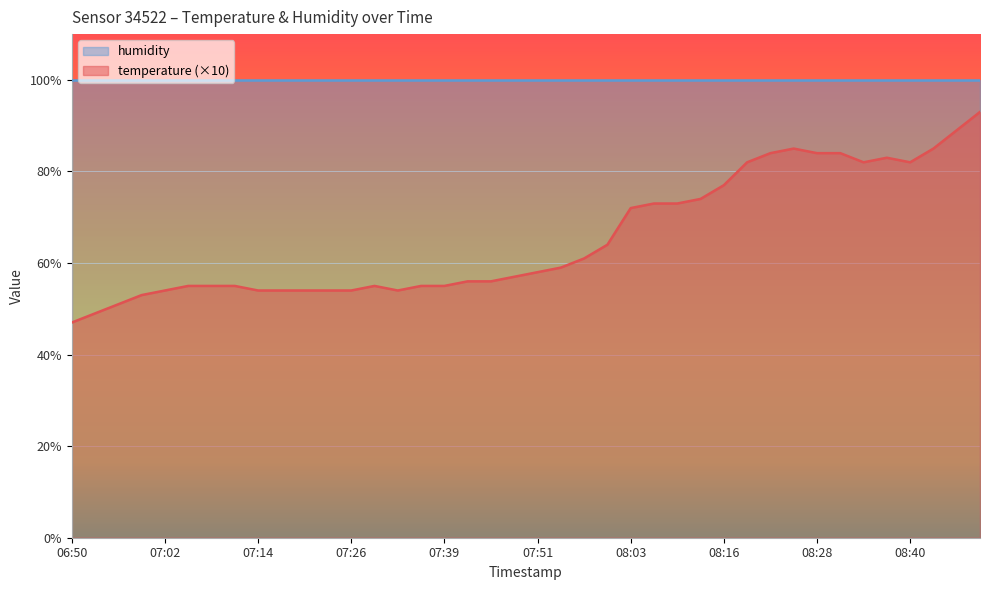

What is the value of the 22nd point from the left?

59